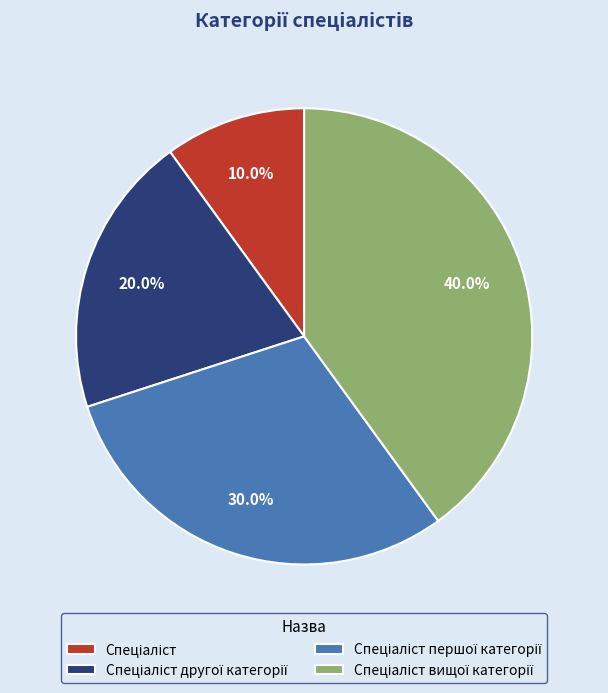

Does any single category account for the majority?

No